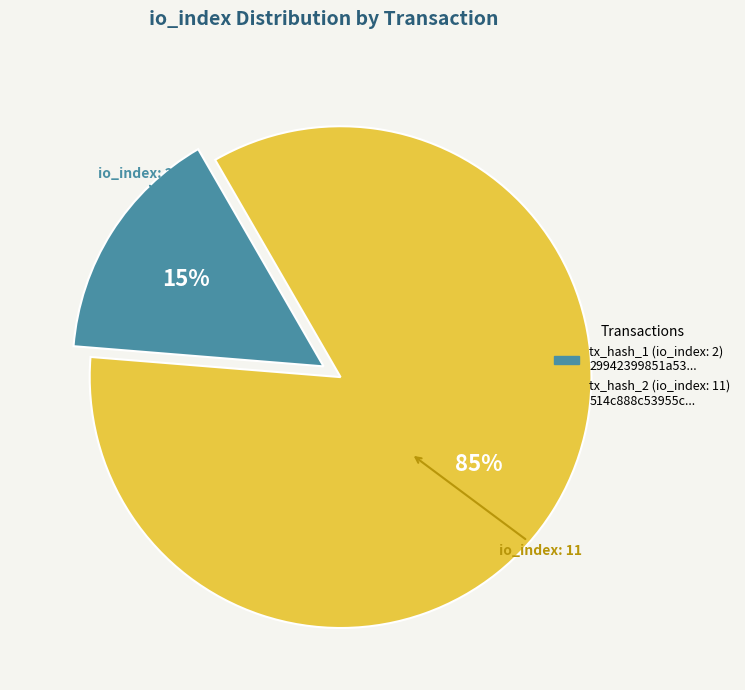

Which has a higher value, tx_hash_2 or tx_hash_1?

tx_hash_2